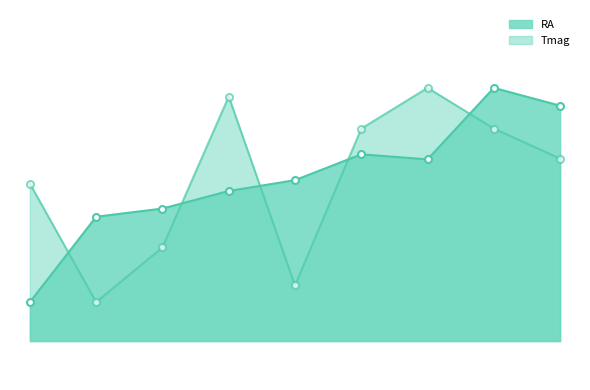

What value does the RA series have at 323354786?

132.0